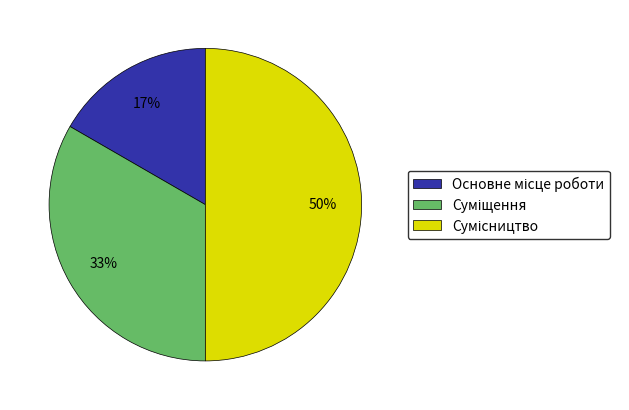

To the nearest percent, what is the average slice percentage?

33%